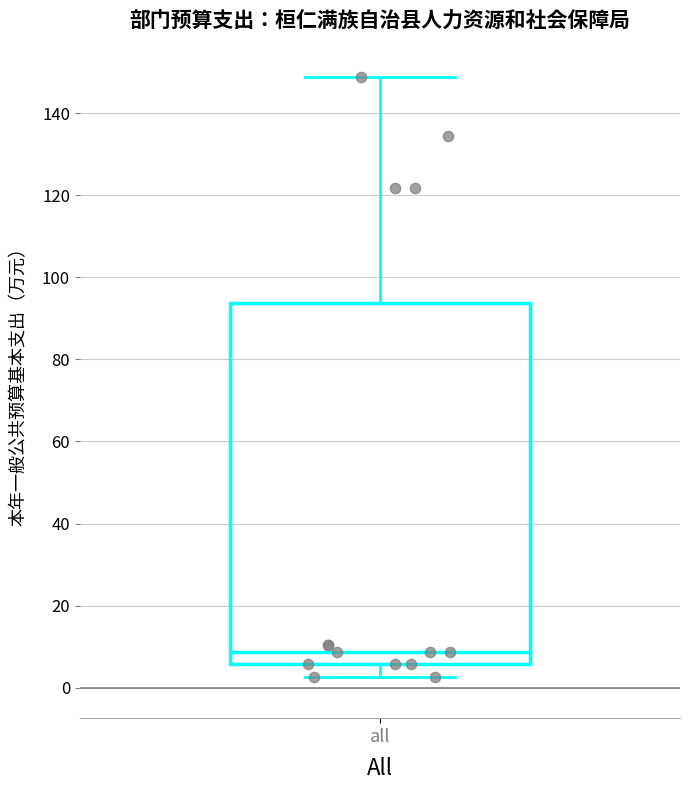

Read this box plot against the y-axis: the position of the median line, the range covered by the box, and the ends of both whiskers. The values are not printed on the chart, so give them approximately, as read against the axis.

median 8, box 6 to 94, whiskers 2 to 148